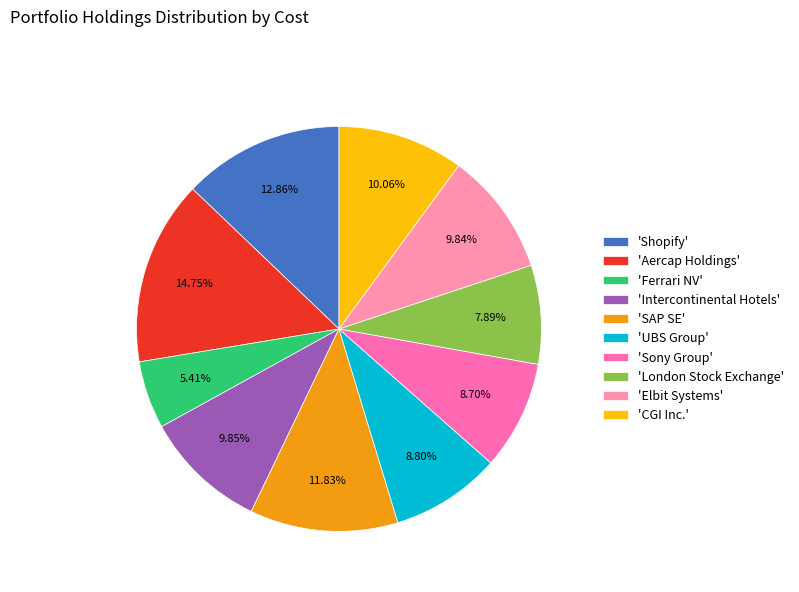

Does any single category account for the majority?

No